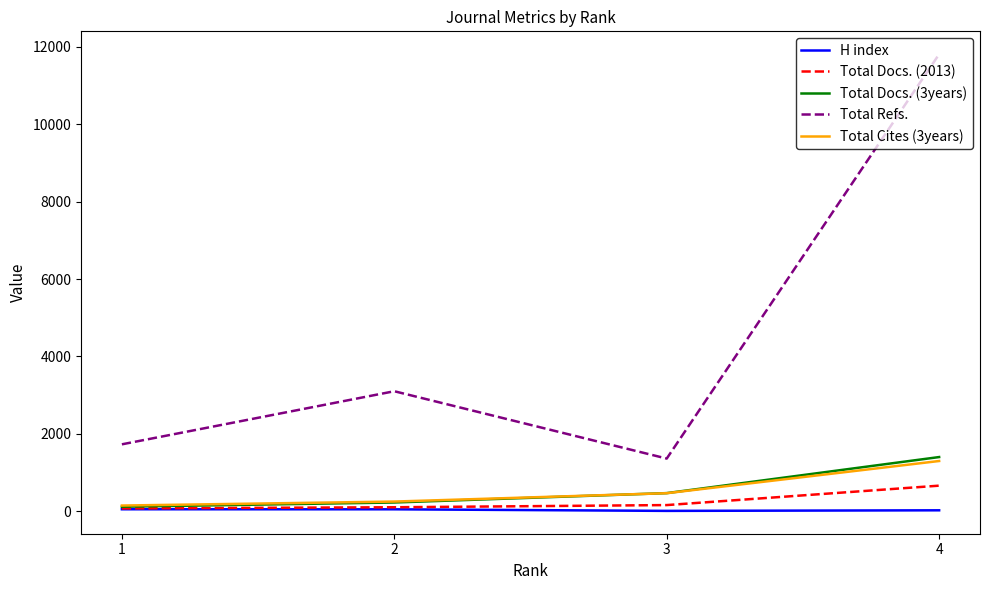

Which series changed the most between 2 and 4?

Total Refs.